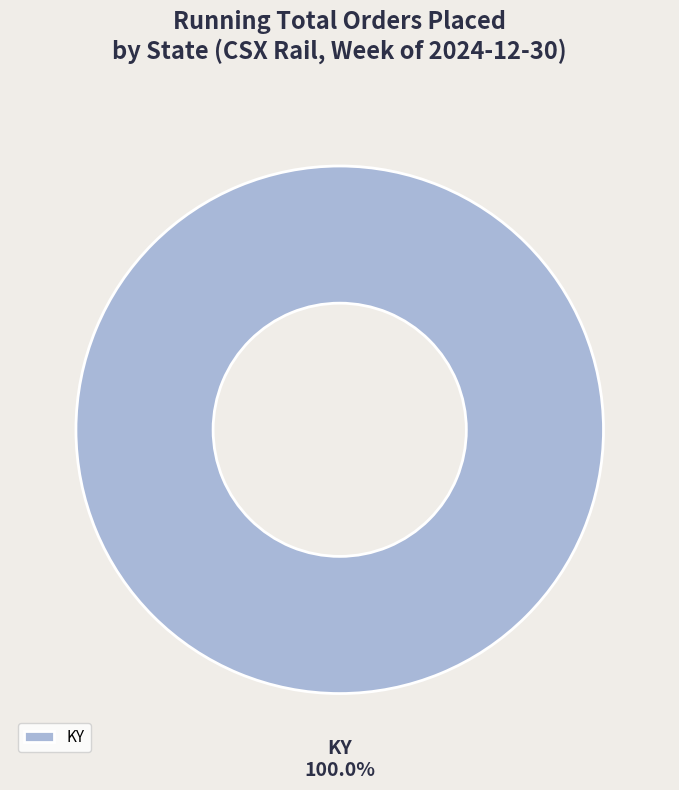

What is the majority slice?

KY